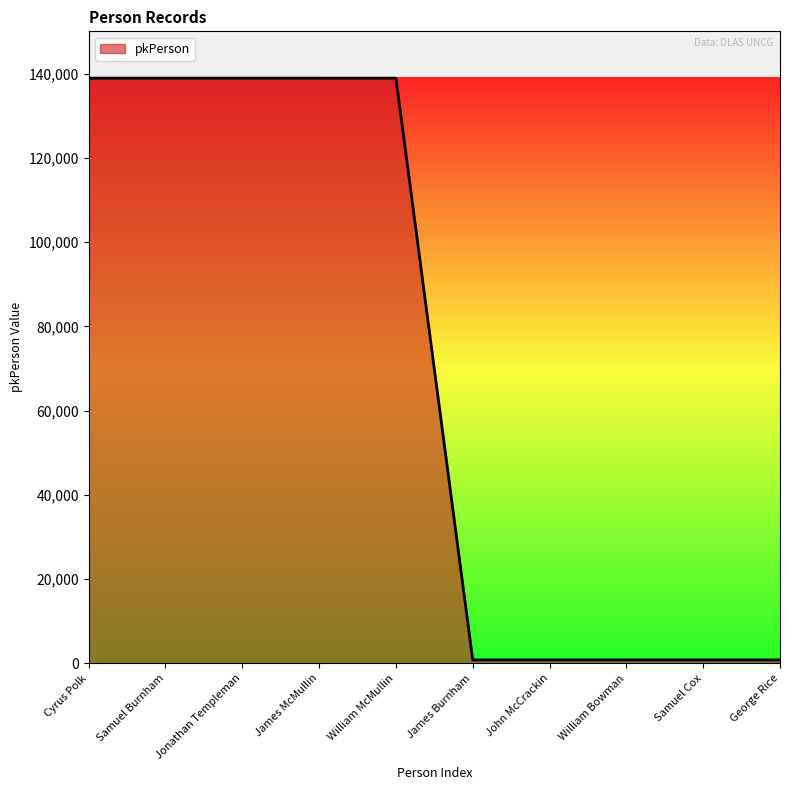

Read the value at Jonathan Templeman.

138955